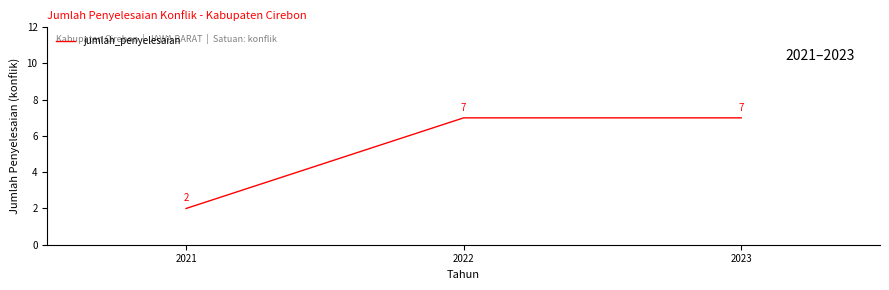

Count the values in the range 2 to 7.

3